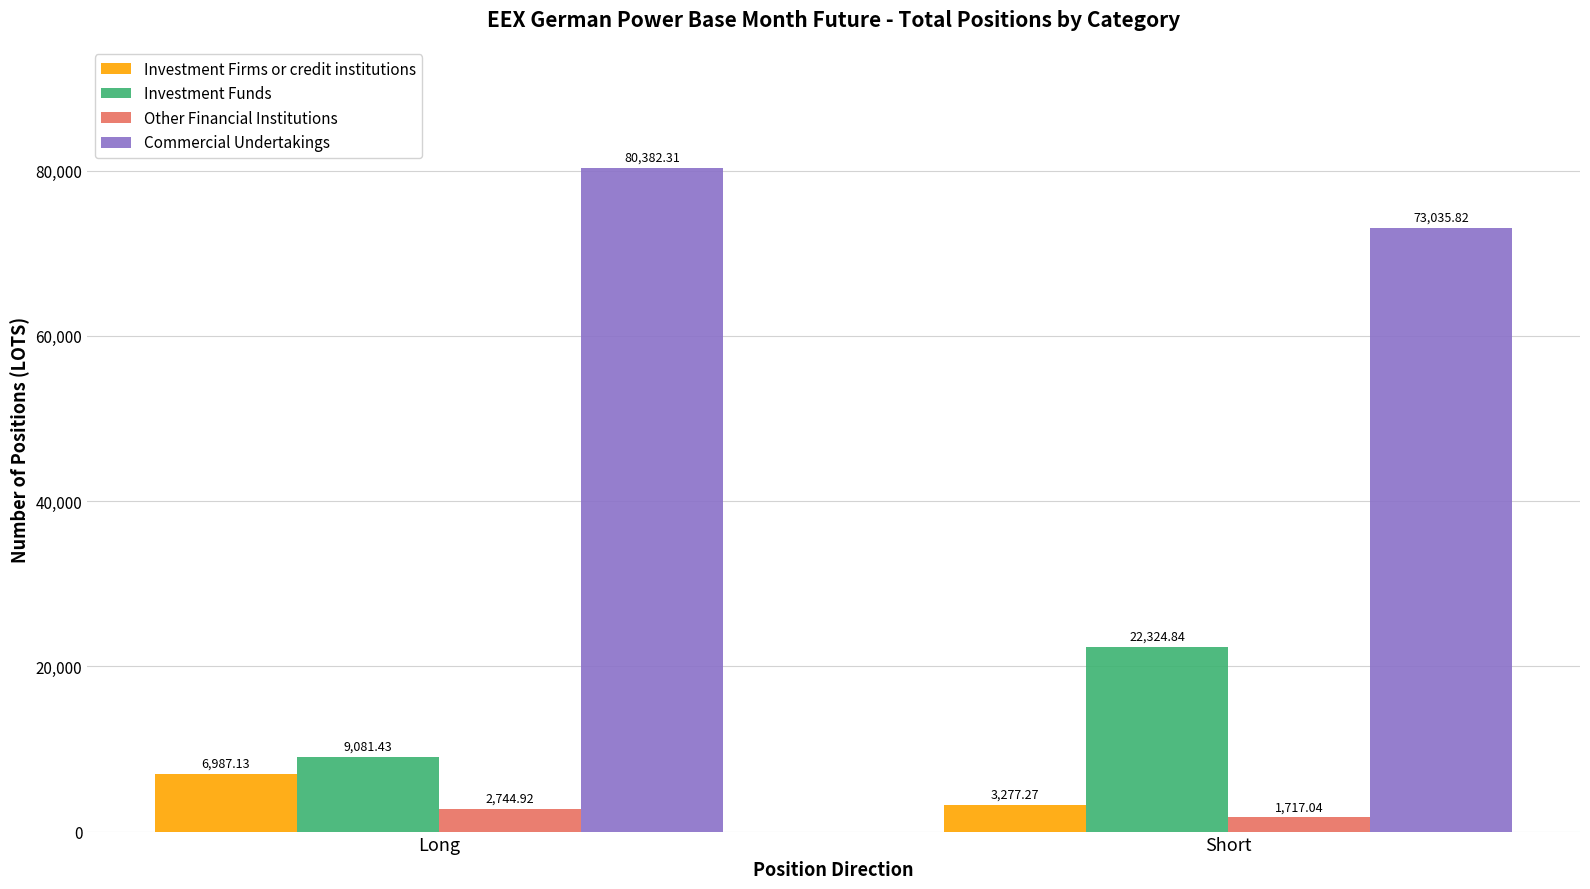

How many bars are there in each group?

4